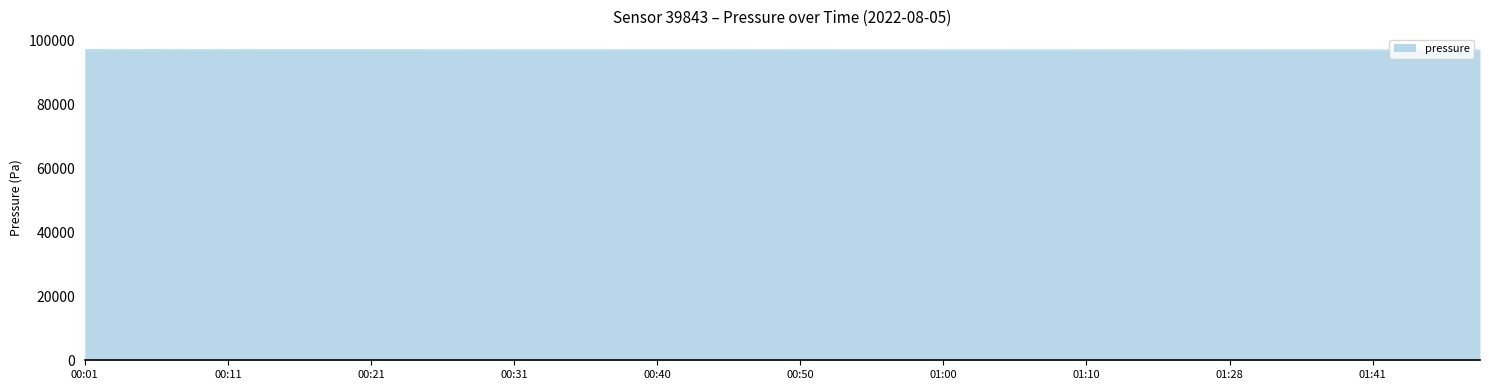

What is the minimum value shown in the chart?

96933.6